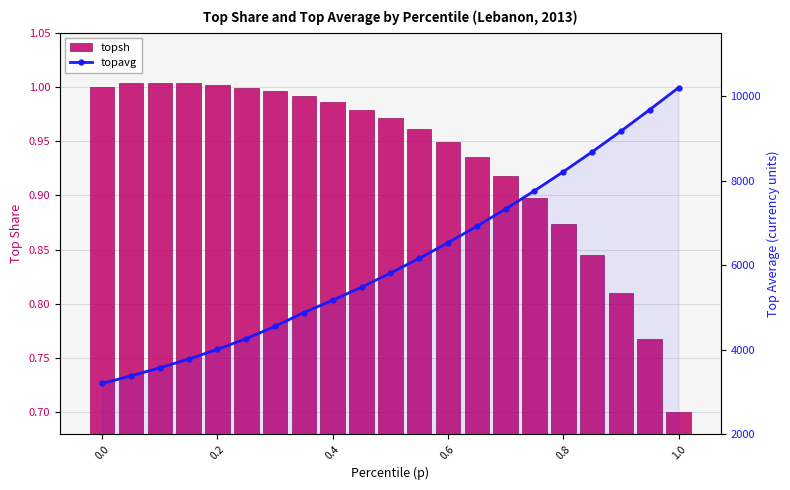

What is the average value of the topavg series?

6129.6